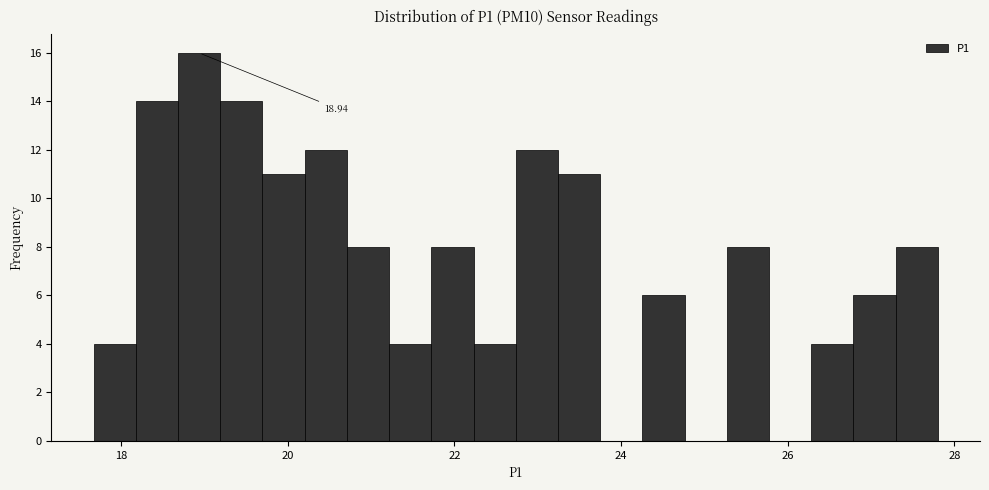

Read against the x-axis, roughly where is the centre of the tallest bar?

19.0